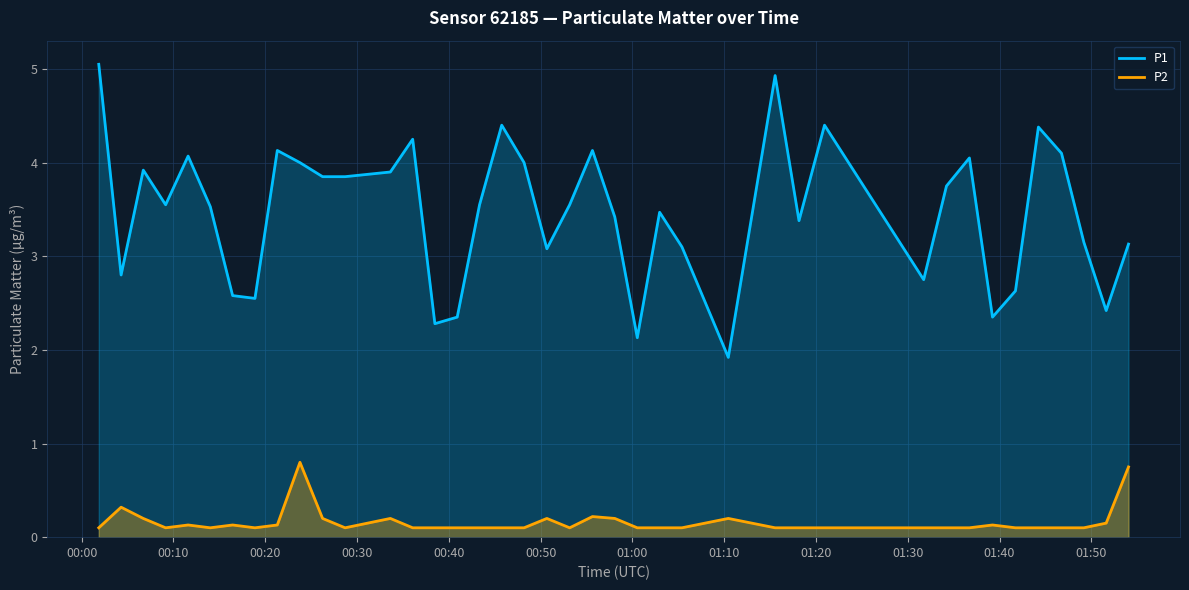

Which series has the widest spread of values?

P1